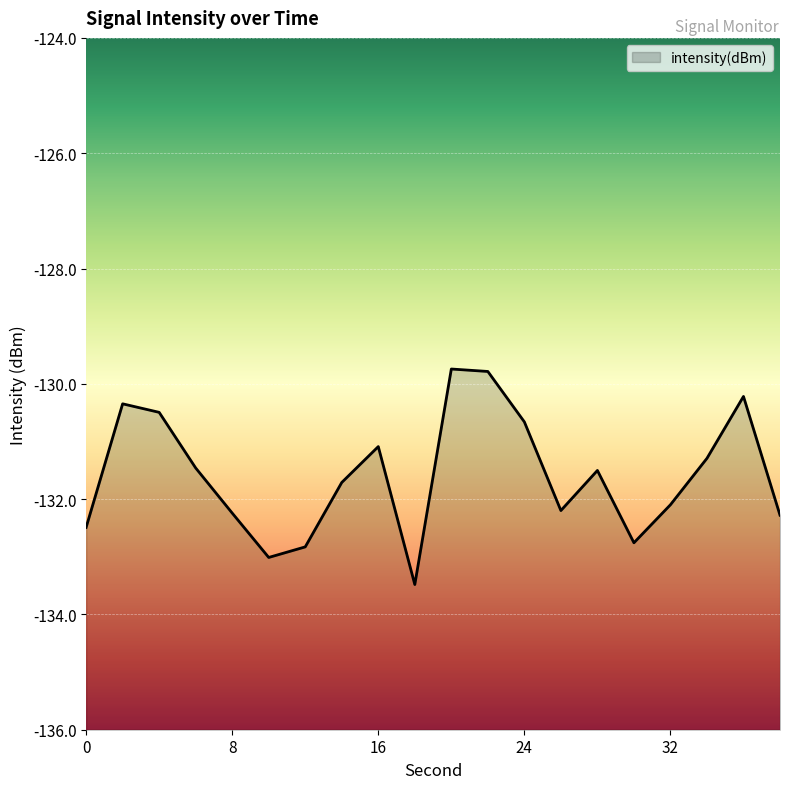

List the labels in order of value, largest first.

20, 22, 36, 2, 4, 24, 16, 34, 6, 28, 14, 32, 26, 8, 38, 0, 30, 12, 10, 18